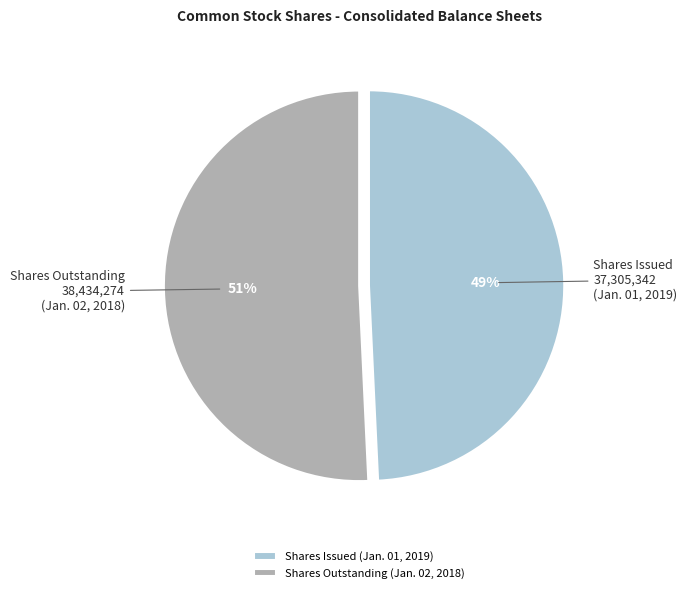

Is the sum of Shares Outstanding (Jan. 02, 2018) and Shares Issued (Jan. 01, 2019) greater than half?

Yes